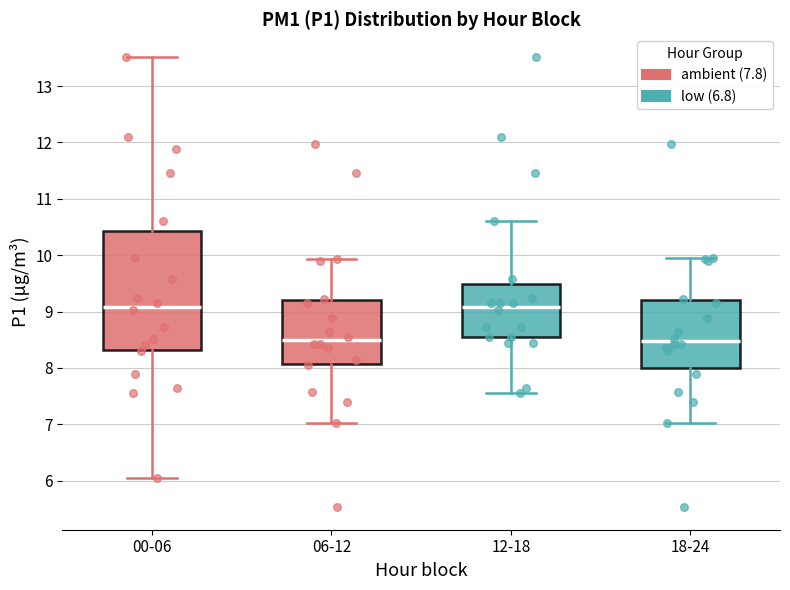

Reading left to right, read every box against the y-axis: the position of its median line, the range the box covers, and the ends of its whiskers. The values are not printed on the chart, so give them approximately, as read against the axis.

00-06: median 9.1, box 8.3 to 10.4, whiskers 6.1 to 13.5
06-12: median 8.5, box 8.1 to 9.2, whiskers 7.0 to 9.9
12-18: median 9.1, box 8.6 to 9.5, whiskers 7.6 to 10.6
18-24: median 8.5, box 8.0 to 9.2, whiskers 7.0 to 10.0